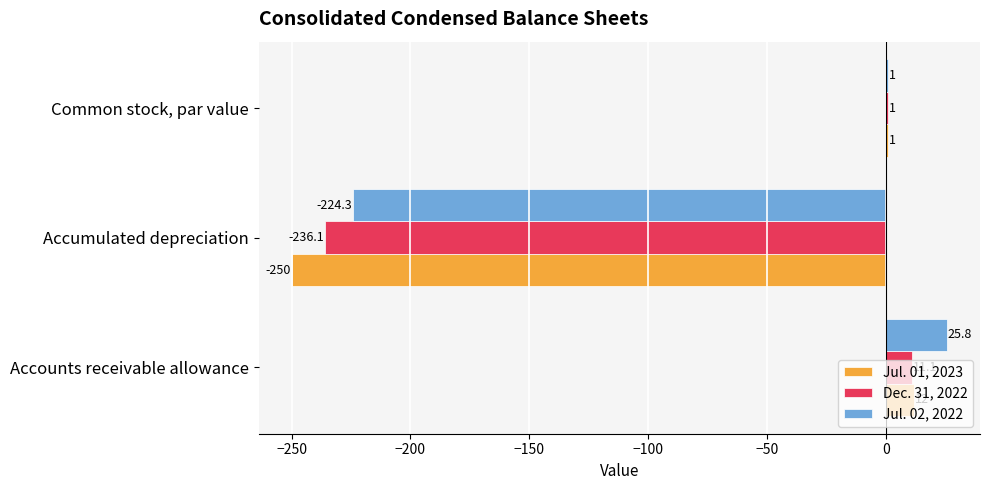

How many series are shown in this chart?

3